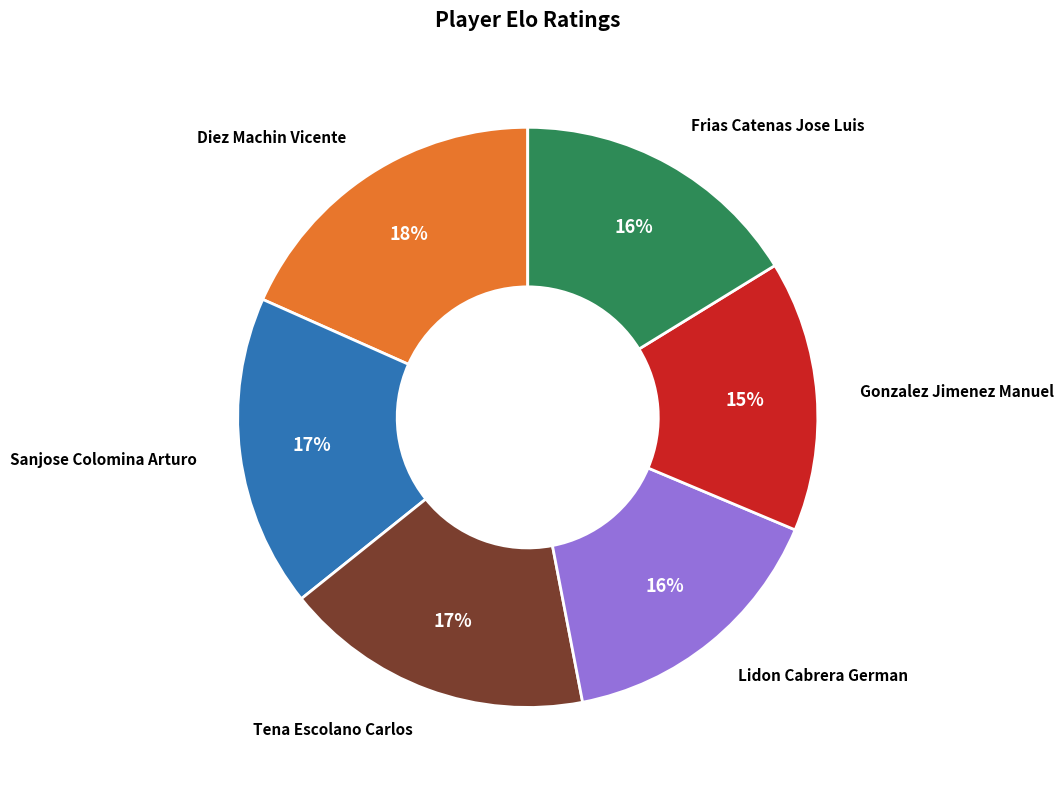

Is there a majority slice in this chart?

No